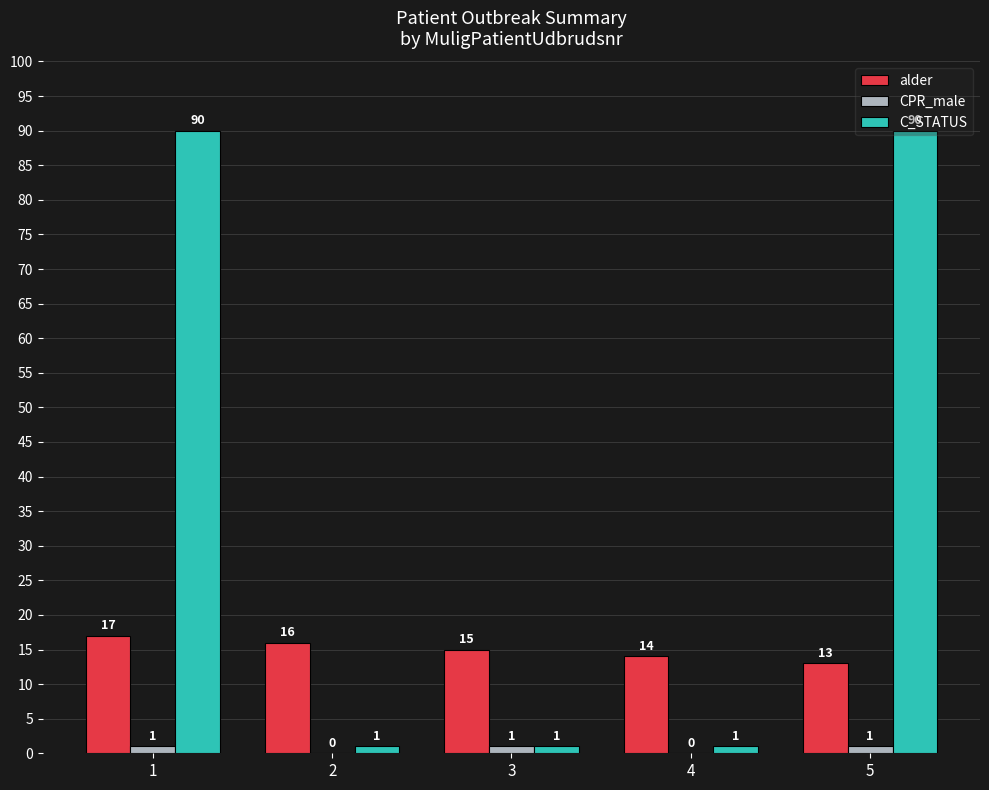

What is the sum of all CPR_male values?

3